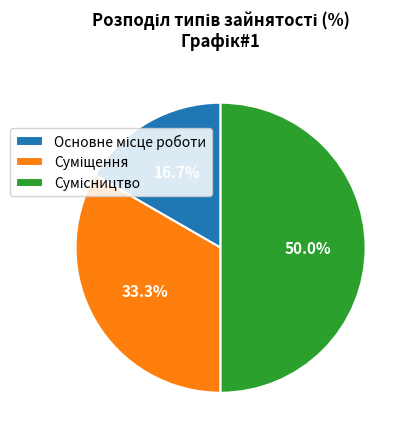

What is the change in value from Основне місце роботи to Сумісництво?

+2